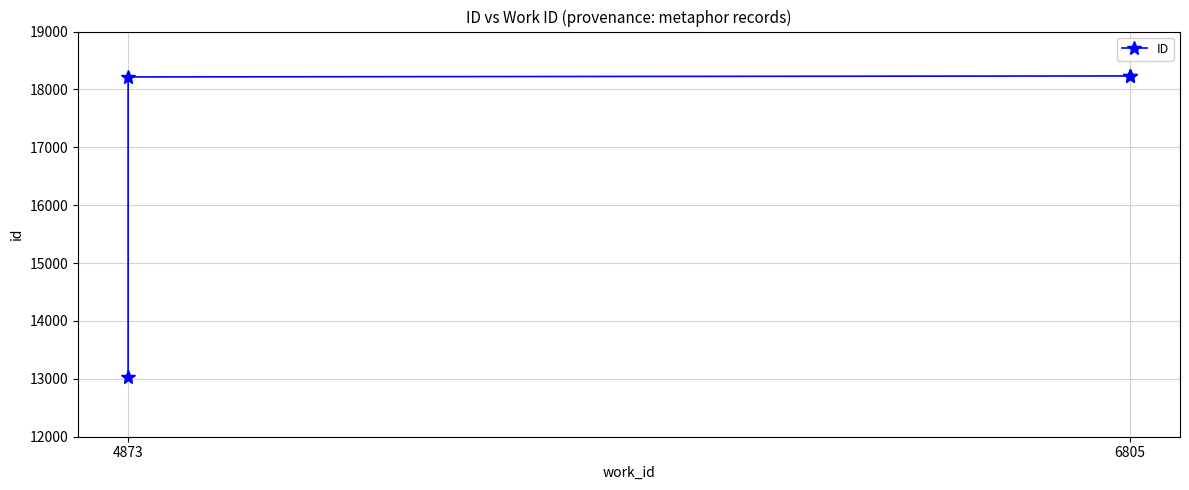

What position from the left is 2?

3